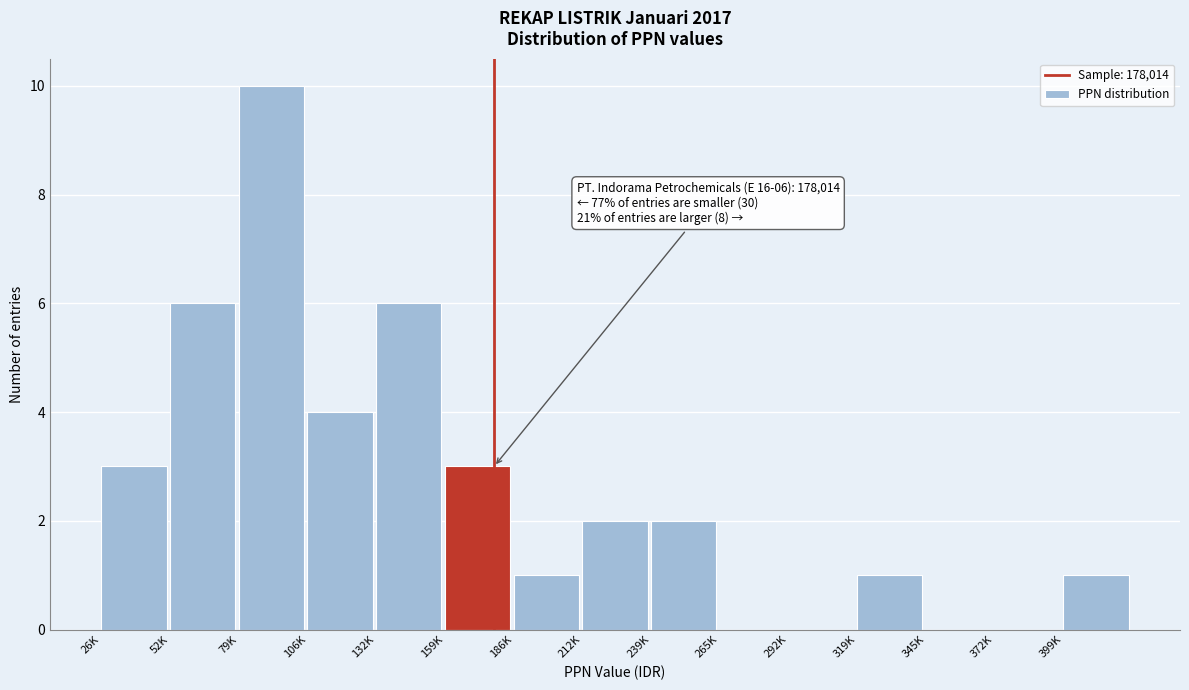

Which label corresponds to the largest value in the chart?

79K